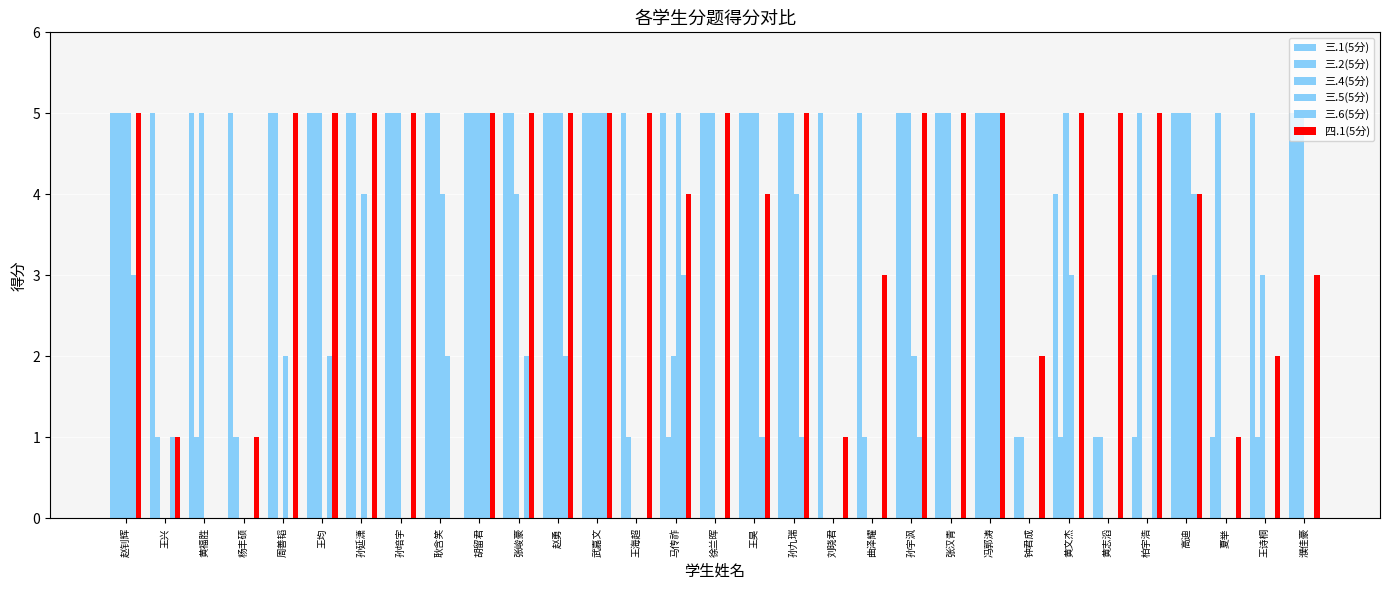

Reading left to right, transcribe all the data shown in this chart.

三.1(5分): 5	5	5	5	5	5	5	5	5	5	5	5	5	5	5	5	5	5	5	5	5	5	5	1	4	1	1	5	1	5	5
三.2(5分): 5	1	1	1	5	5	5	5	5	5	5	5	5	1	1	5	5	5	0	1	5	5	5	1	1	1	5	5	5	1	5
三.4(5分): 5	0	5	0	0	5	0	5	5	5	4	5	5	0	2	5	5	5	0	0	5	5	5	0	5	0	0	5	0	3	5
三.5(5分): 5	0	0	0	2	0	4	0	4	5	0	5	5	0	5	0	5	4	0	0	2	0	5	0	3	0	0	5	0	0	0
三.6(5分): 3	1	0	0	0	2	0	0	2	5	2	2	5	0	3	0	1	1	0	0	1	0	5	0	0	0	3	4	0	0	0
四.1(5分): 5	1	0	1	5	5	5	5	0	5	5	5	5	5	4	5	4	5	1	3	5	5	5	2	5	5	5	4	1	2	3